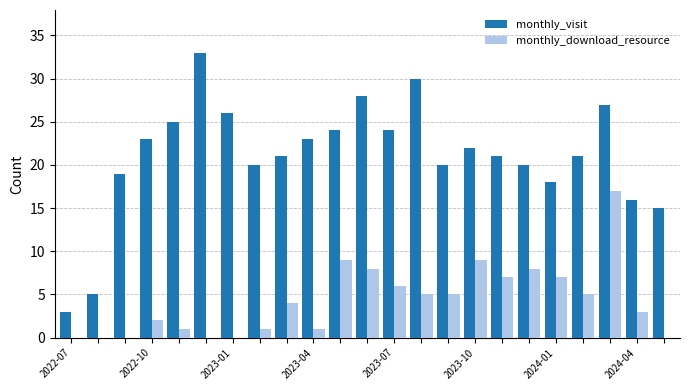

What is the greatest value displayed?

33